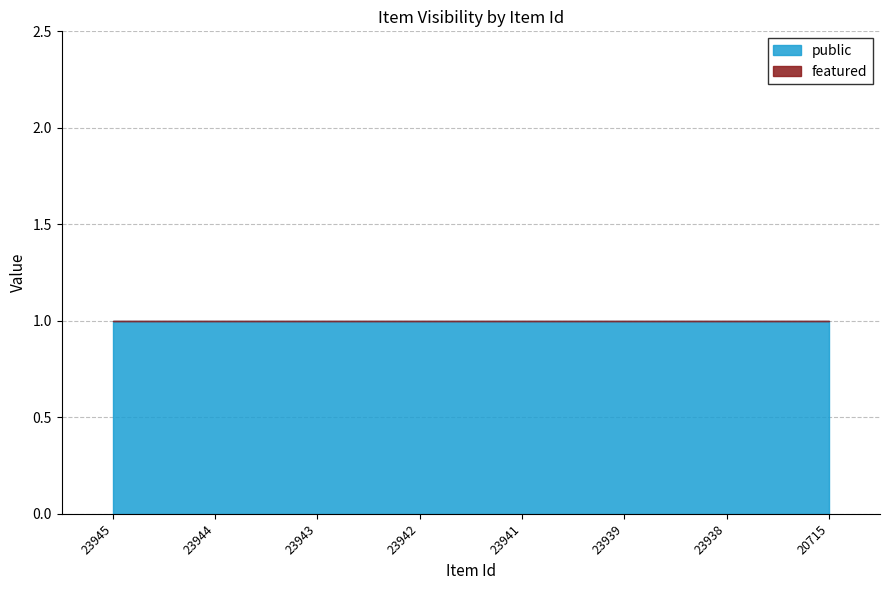

At how many categories does at least one series exceed 0?

8